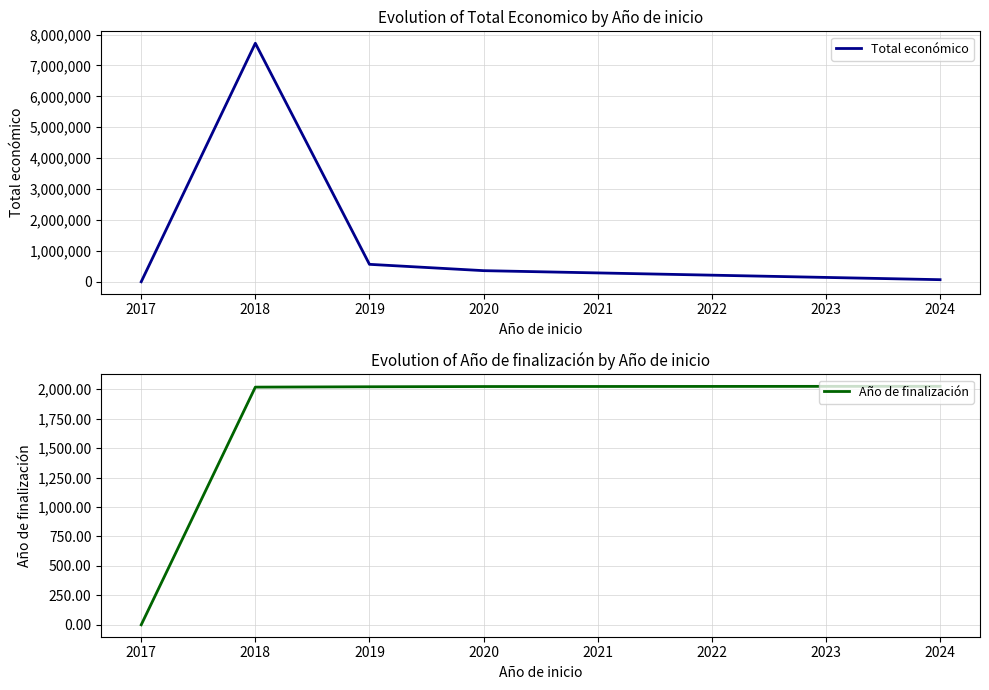

What are all the series names shown in the legend?

Total económico, Año de finalización